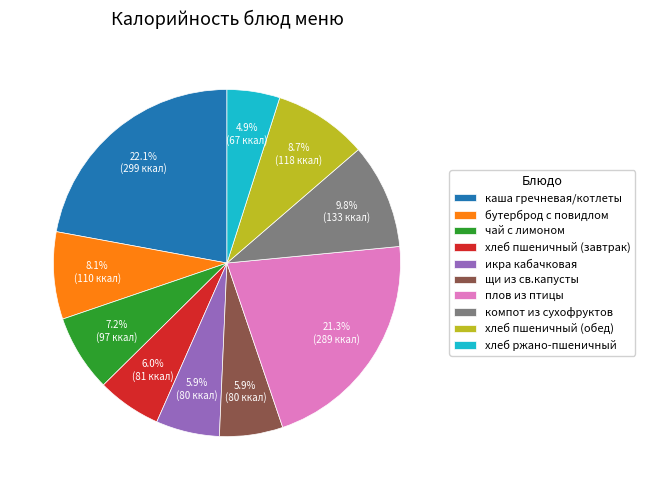

Is каша гречневая/котлеты the majority of the pie?

No